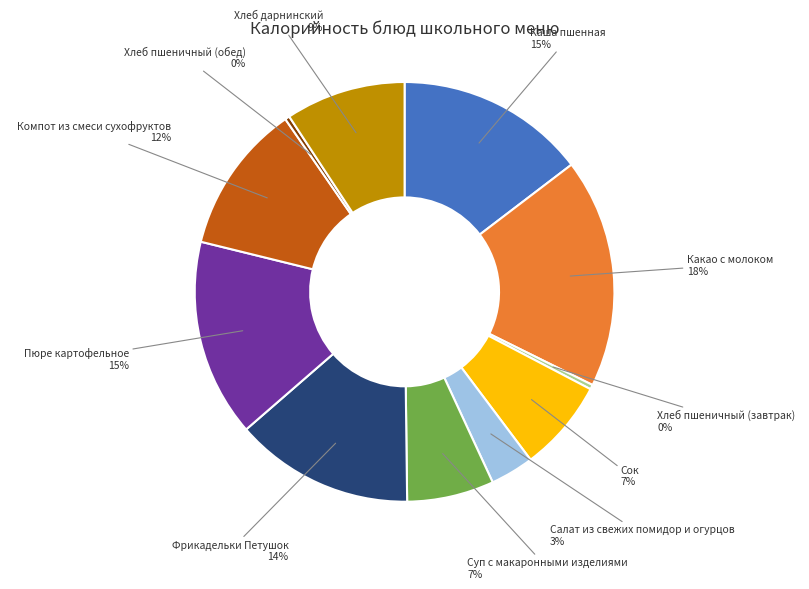

Is there a majority slice in this chart?

No